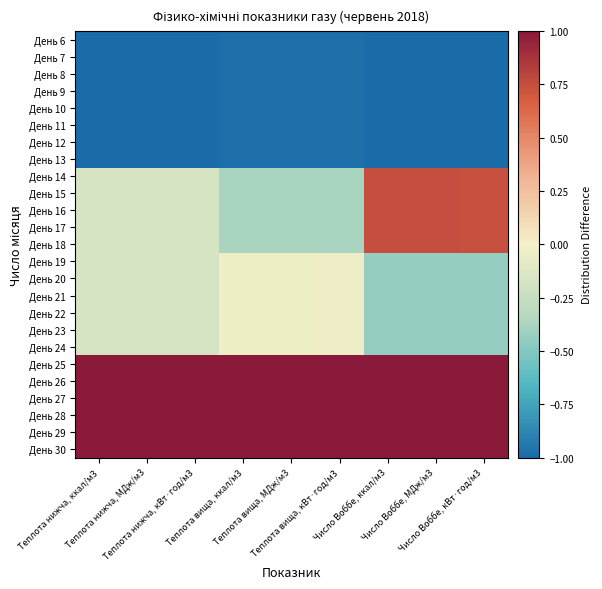

Between Теплота вища, ккал/м3 and Число Воббе, кВт·год/м3, which is larger?

Теплота вища, ккал/м3